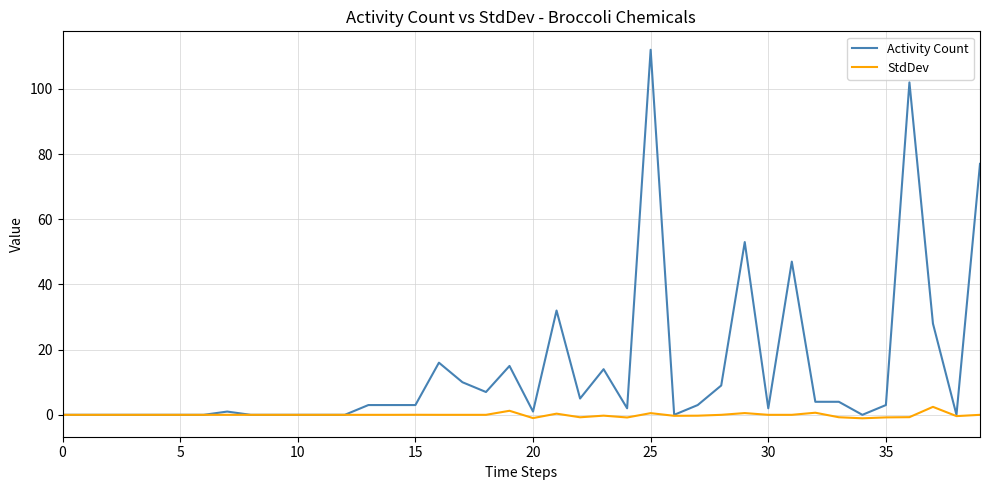

Which series has the widest spread of values?

Activity Count